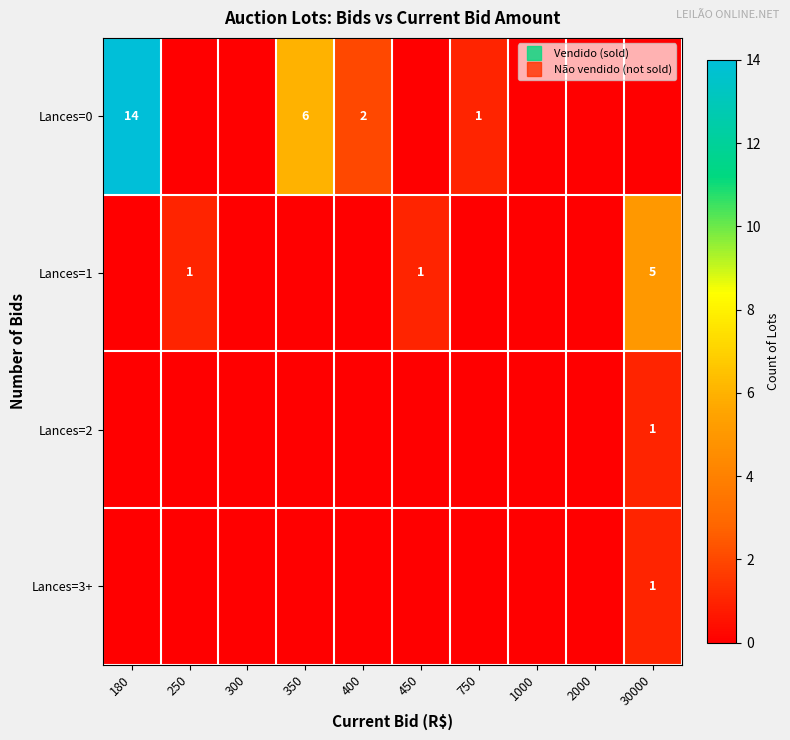

The Lances=1 series shows 0 at 450. True or false?

False